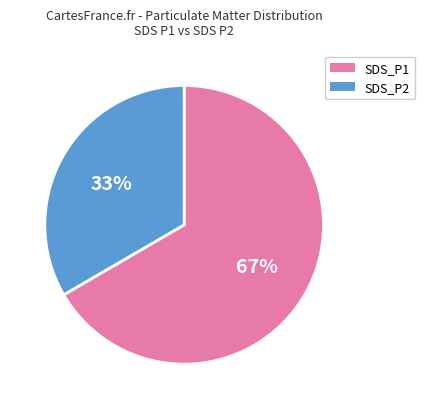

To the nearest percent, what is the average slice percentage?

50%